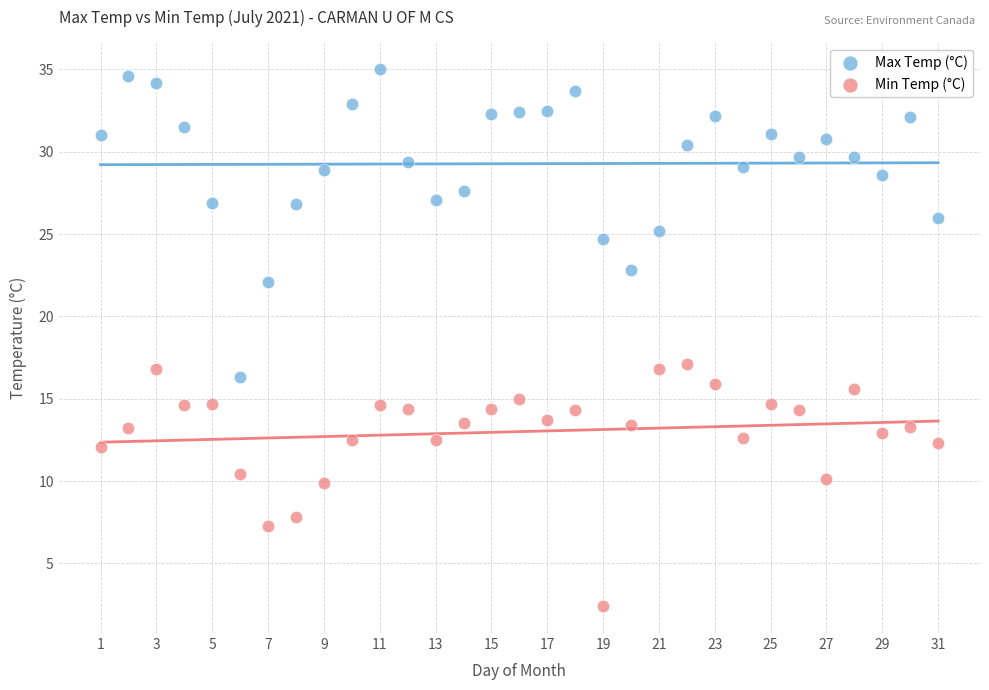

What are all the series names shown in the legend?

Max Temp (°C), Min Temp (°C)